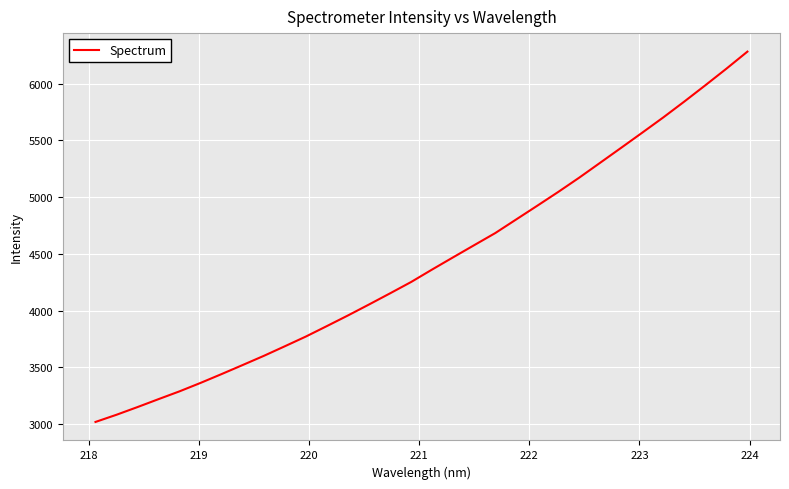

What is the greatest value displayed?

6281.3